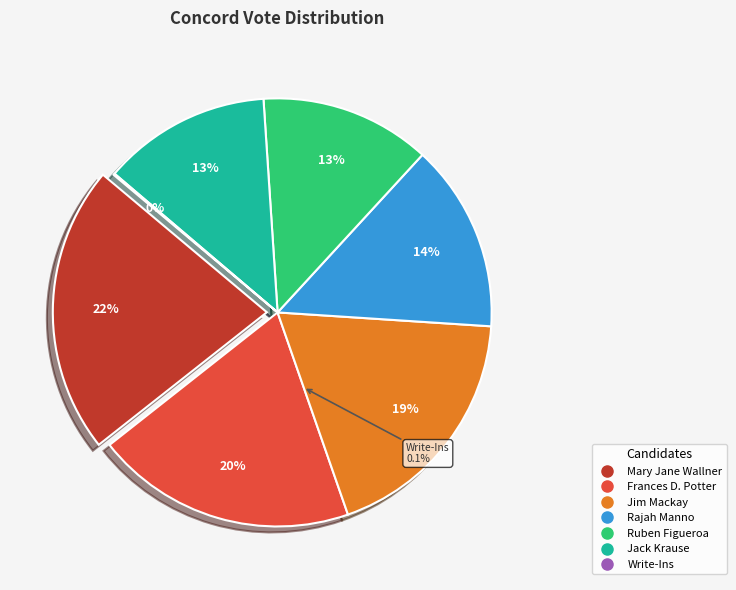

How many segments does this pie chart have?

7